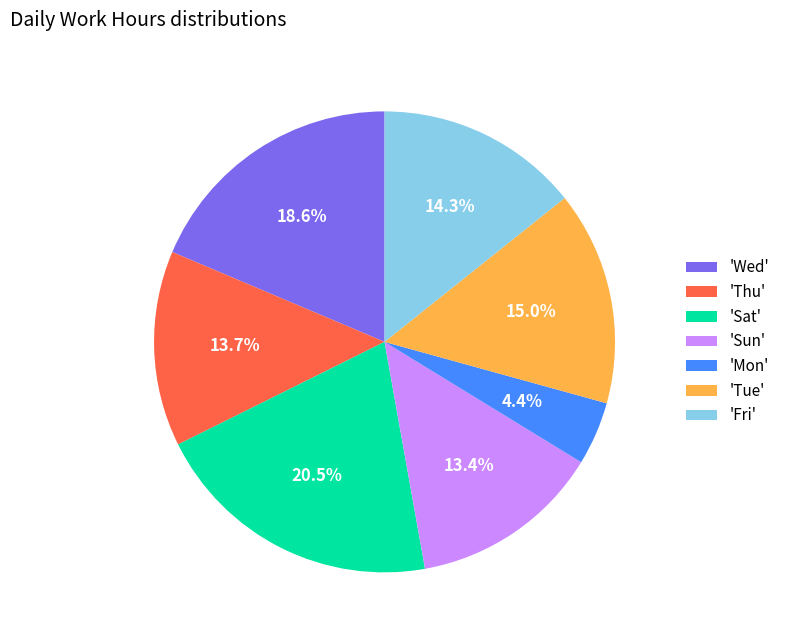

What percentage is NOT represented by 'Sat'?

79.5%